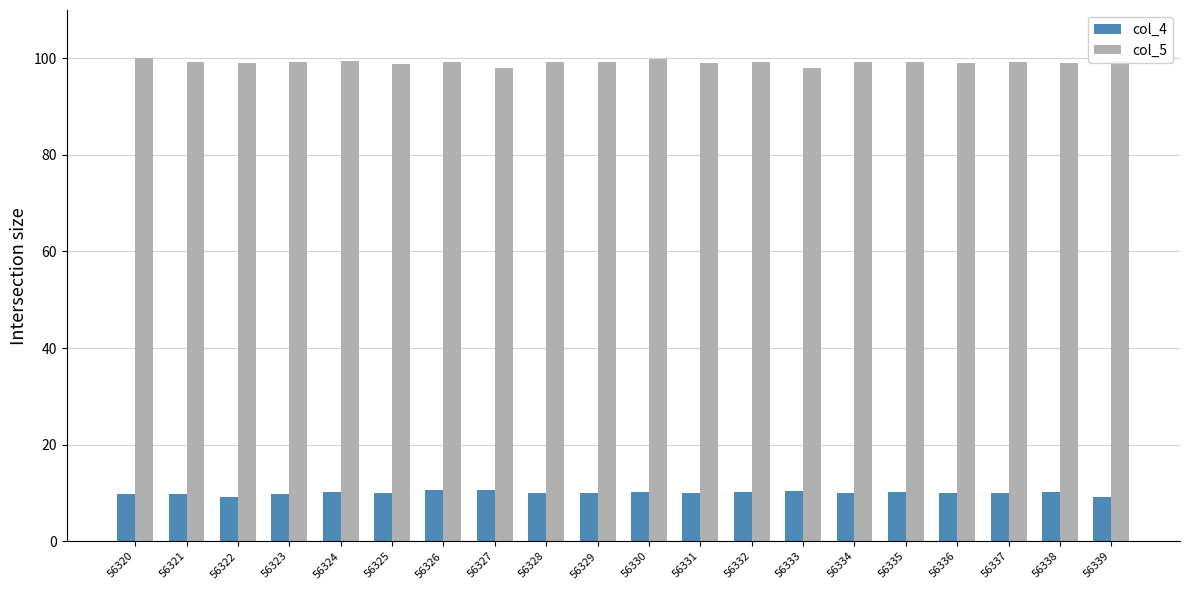

Are the bars grouped side by side (vs. stacked)?

Yes